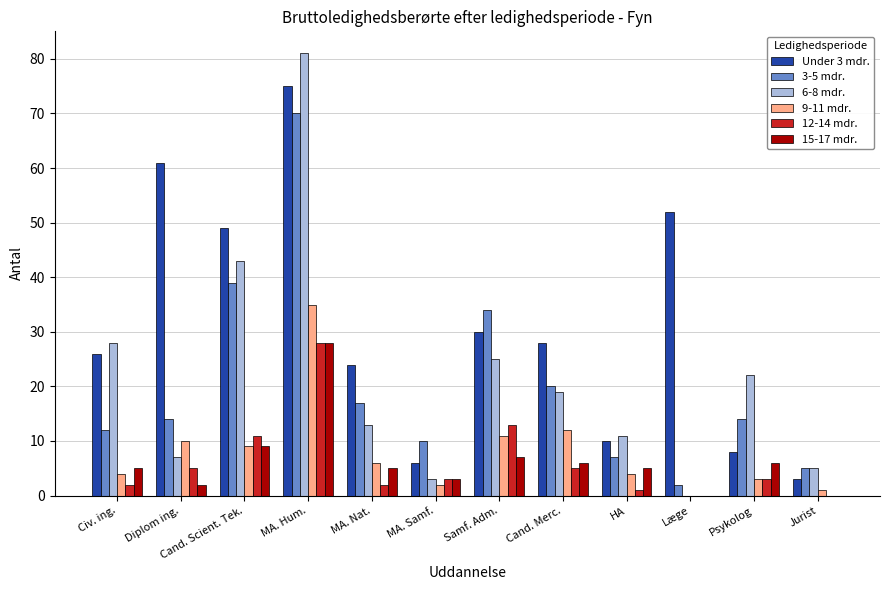

What is the sum of all 15-17 mdr. values?

76